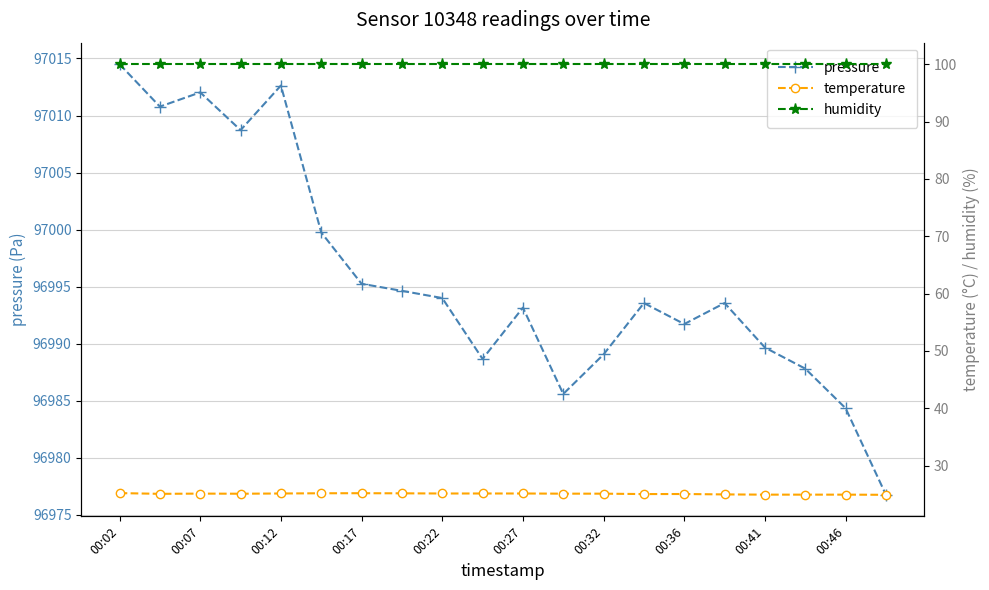

What is the value of the temperature point at the 9th from the left?

25.1